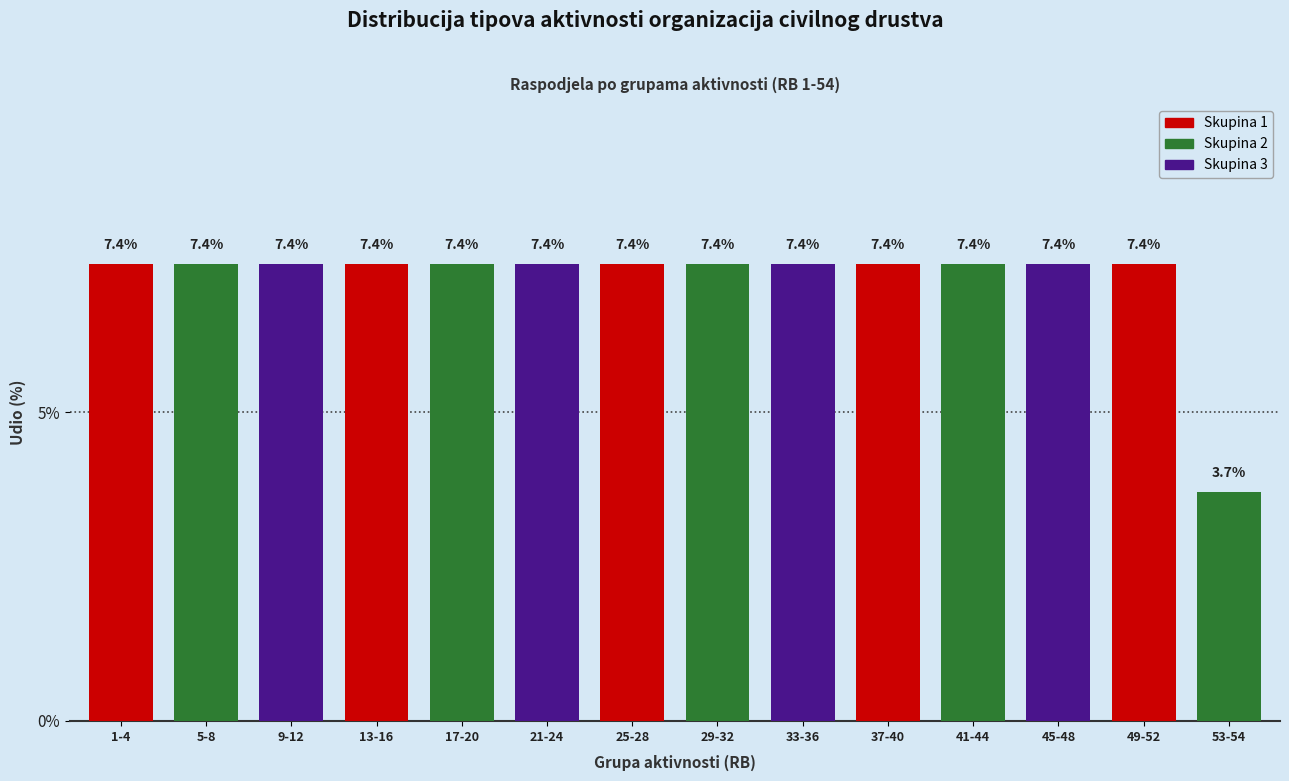

Reading left to right, what are all the values shown in this chart?

7.4	7.4	7.4	7.4	7.4	7.4	7.4	7.4	7.4	7.4	7.4	7.4	7.4	3.7